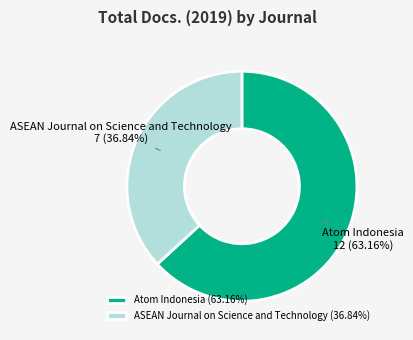

Count the number of slices in the pie.

2